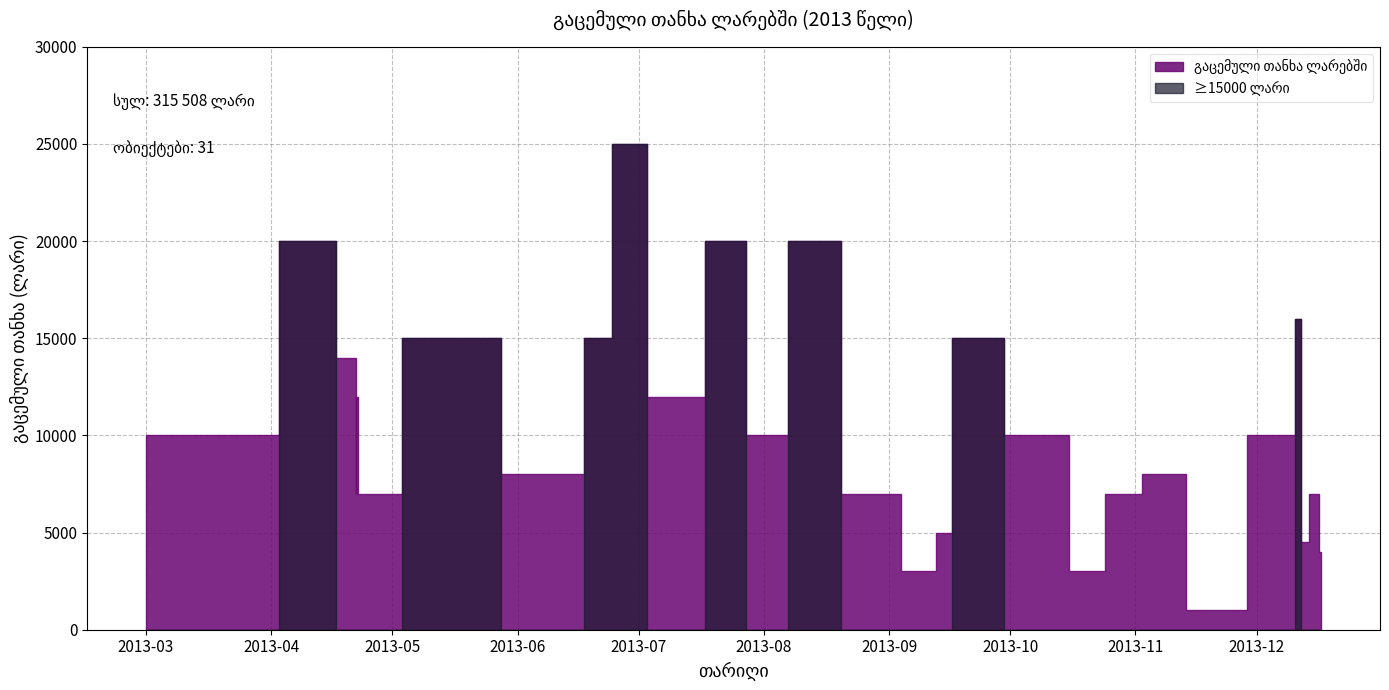

Does the chart display data point markers on the line(s)?

No